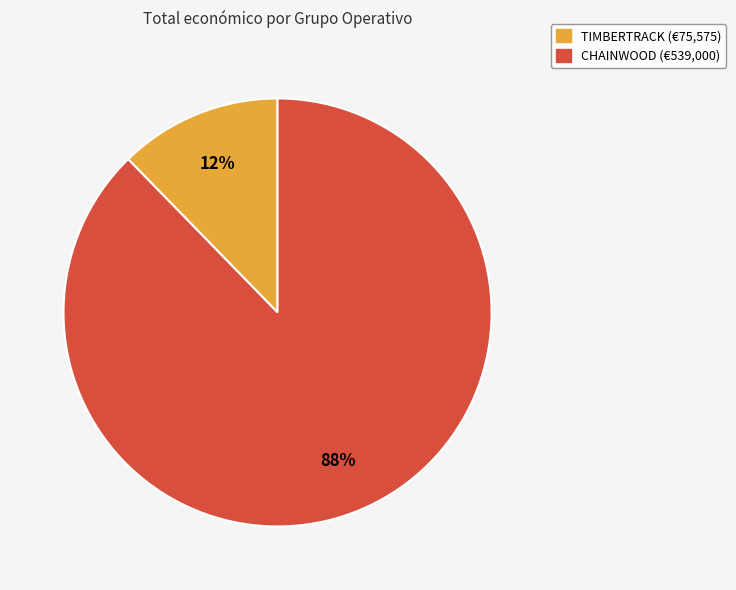

Is there a majority slice in this chart?

Yes